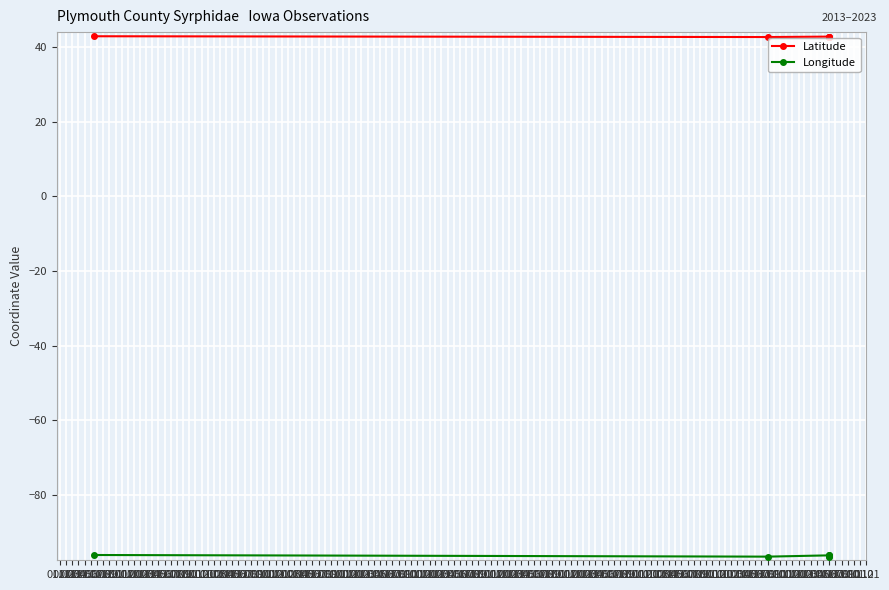

True or false: Latitude and Longitude intersect in this chart.

False